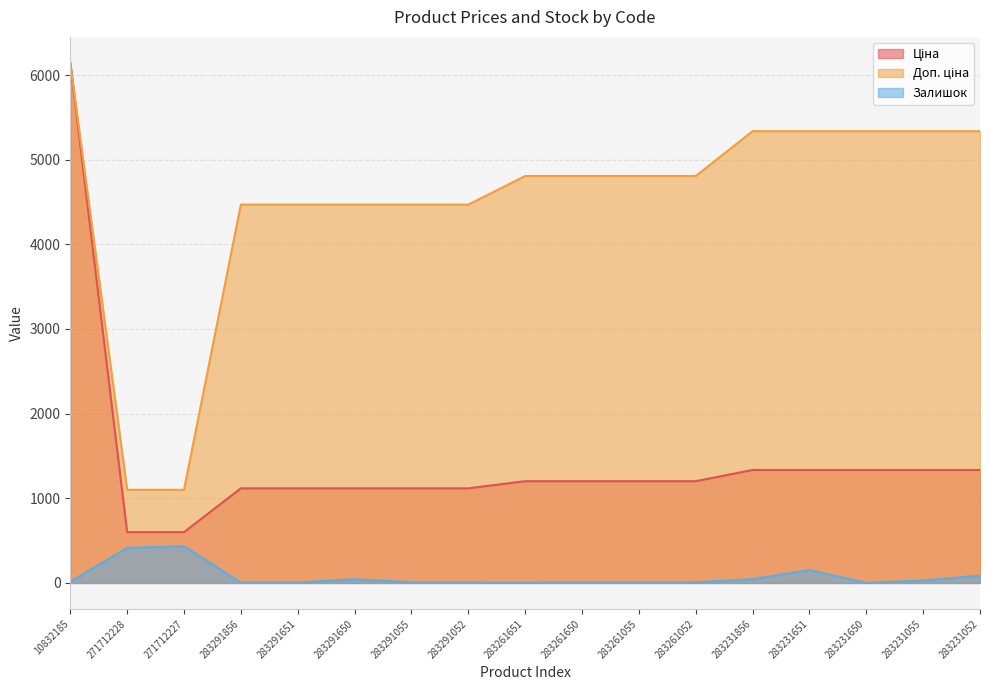

What is the difference between the Залишок values at 10832185 and 283291650?

29.0